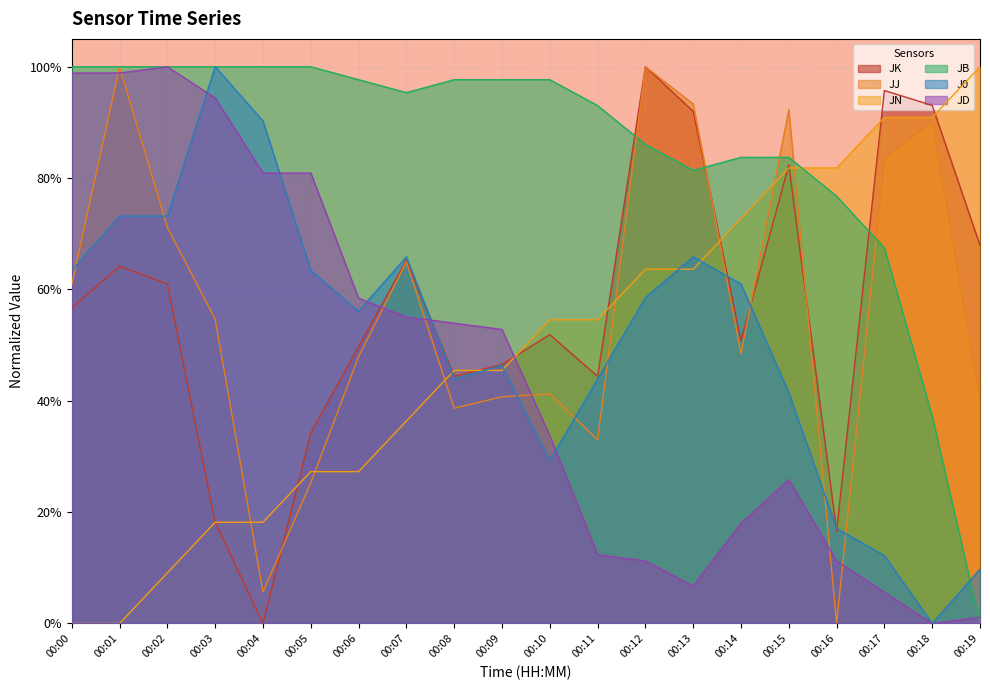

Which series has the widest spread of values?

JK